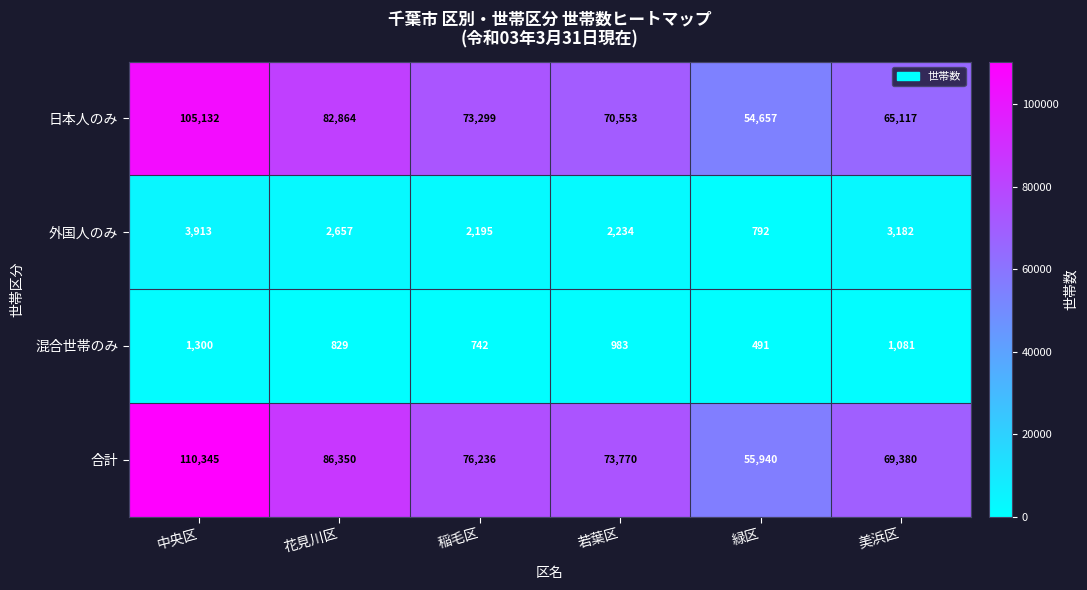

How many categories are shown in the chart?

6